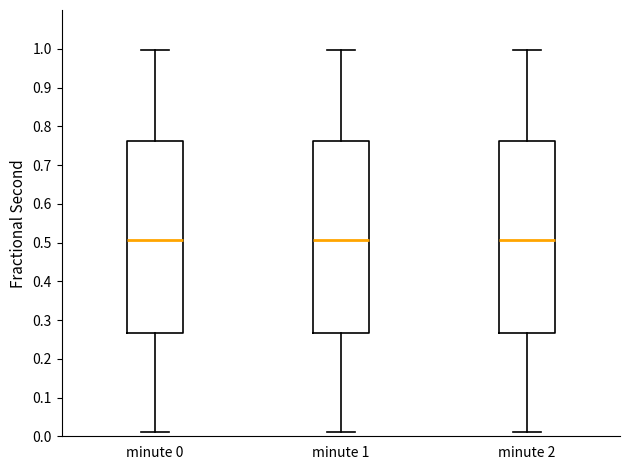

Where does the upper whisker of the box for minute 1 end on the y-axis? The values are not printed on the chart, so give them approximately, as read against the axis.

1.00